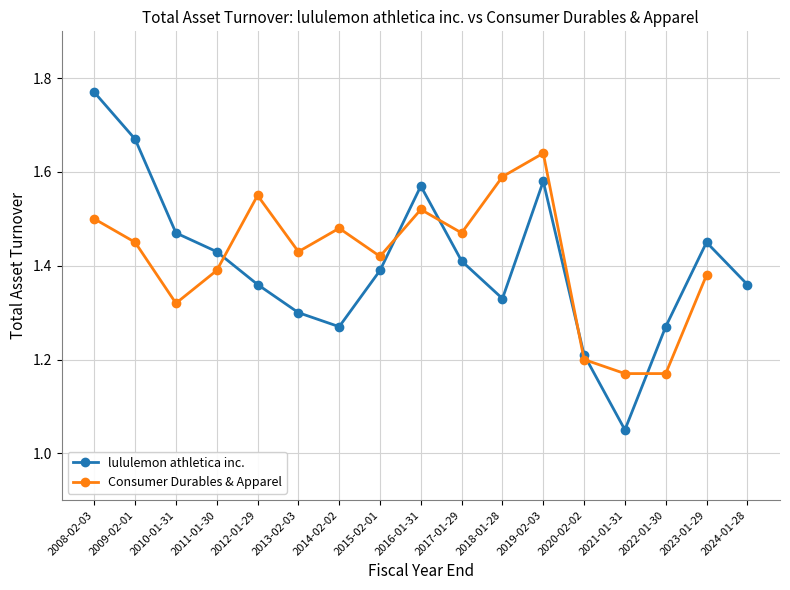

Which category has the lowest value in the lululemon athletica inc. series?

2021-01-31